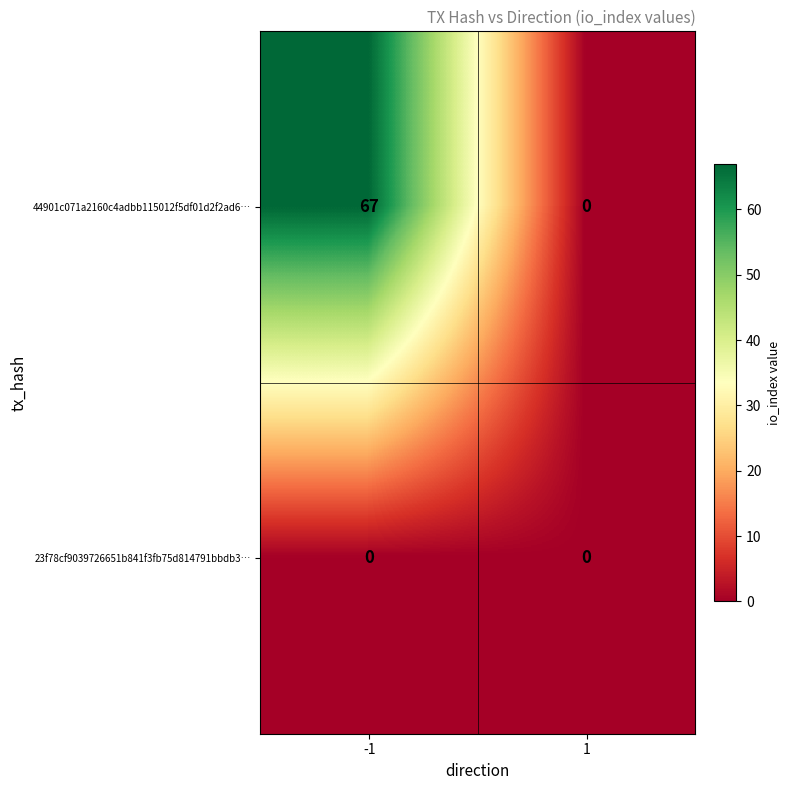

Rank the series by their maximum value, from highest to lowest.

44901c071a2160c4adbb115012f5df01d2f2ad6…, 23f78cf9039726651b841f3fb75d814791bbdb3…